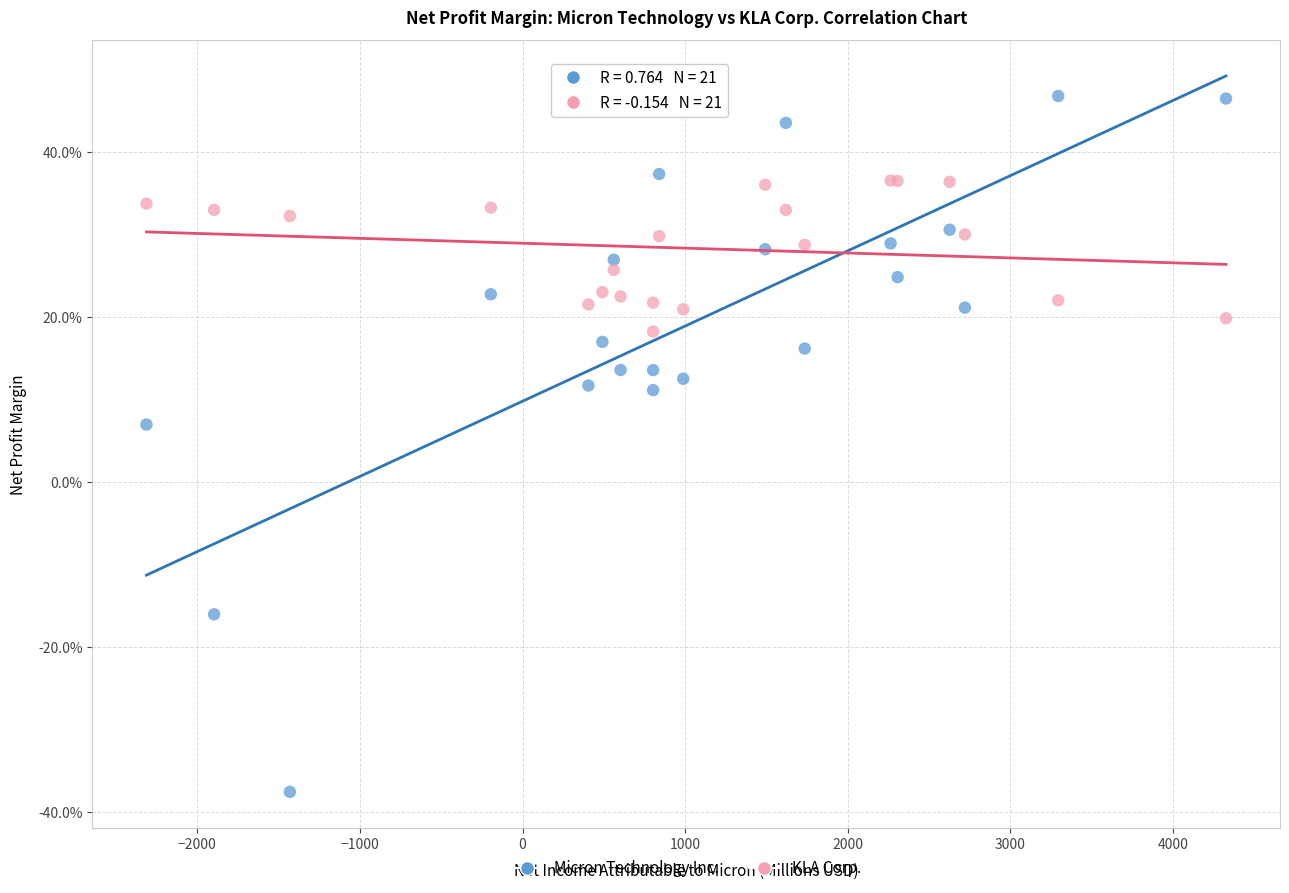

Which series reaches the minimum Y coordinate?

Micron Technology Inc.